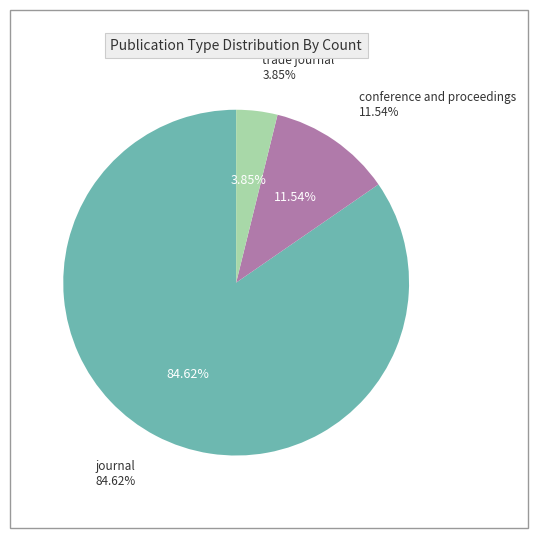

To the nearest percent, what is the combined percentage of trade journal and journal?

88%